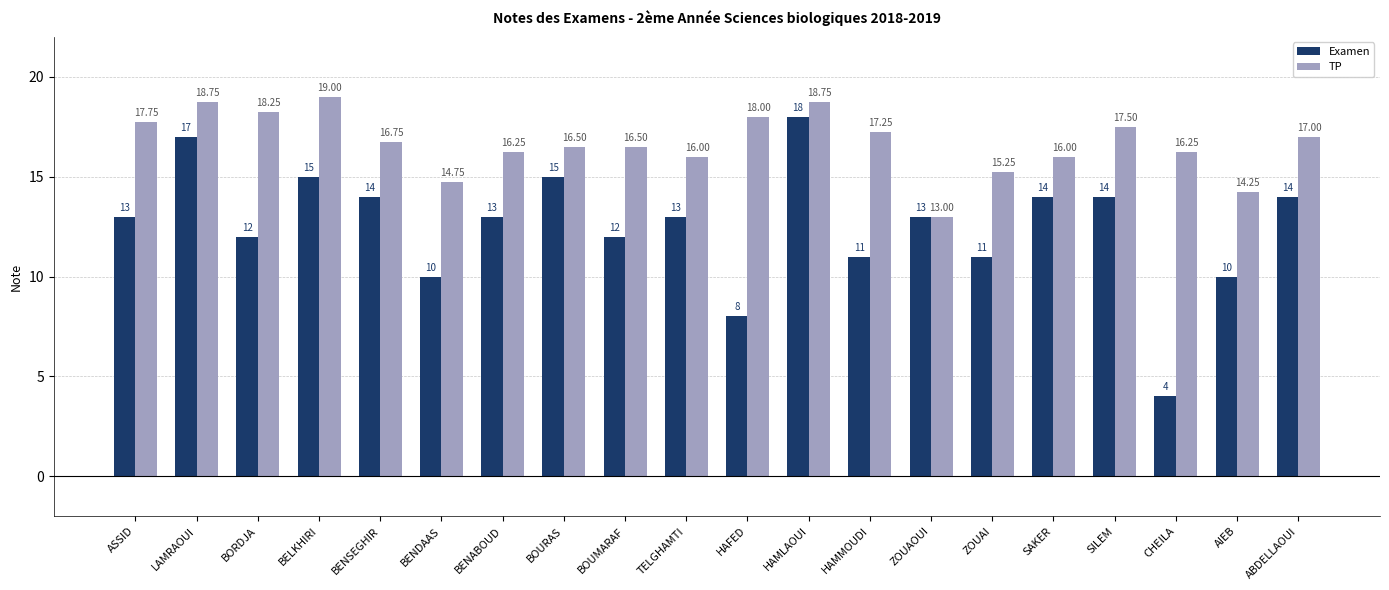

Does the chart contain any negative values?

No